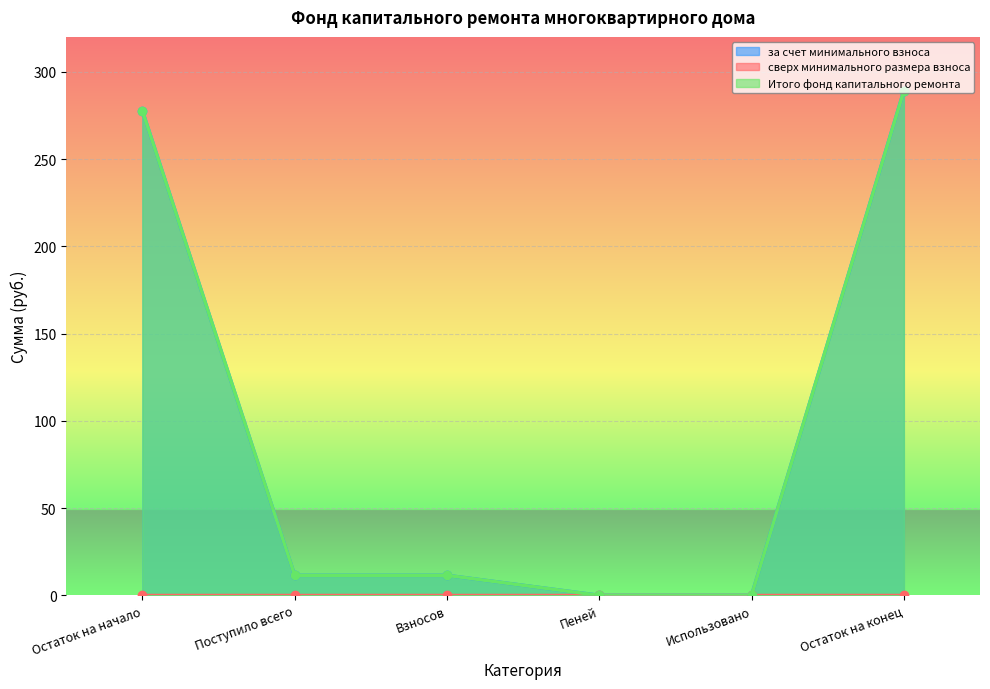

True or false: за счет минимального взноса and Итого фонд капитального ремонта cross at least once.

False